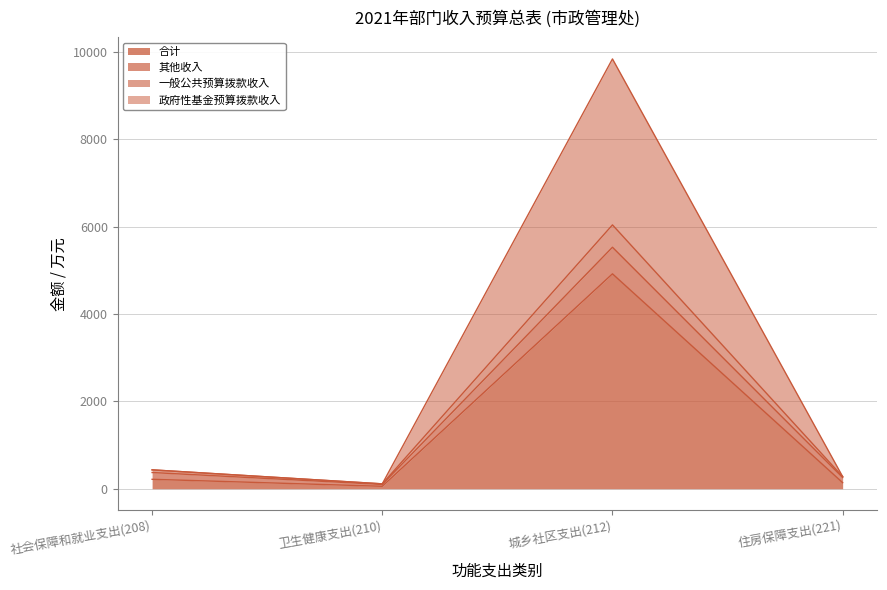

Read the 政府性基金预算拨款收入 value at 城乡社区支出(212).

9841.5